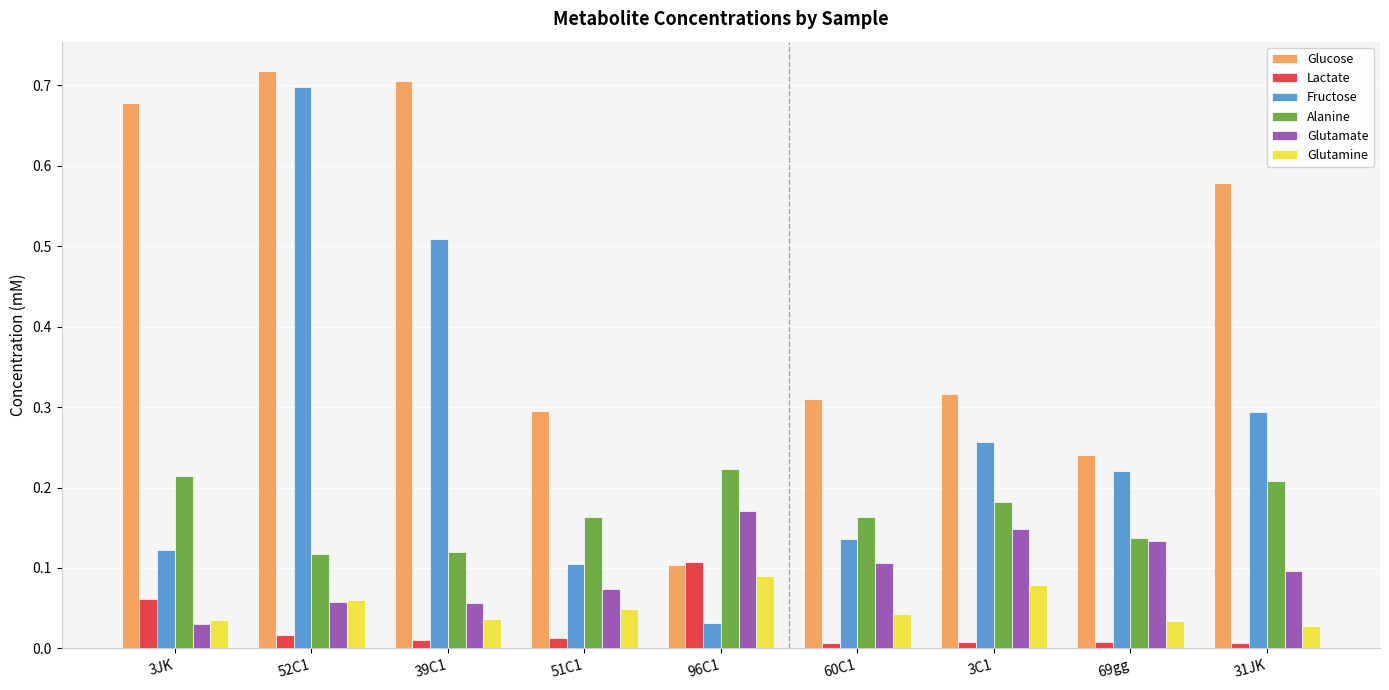

What position from the left is 3JK?

1